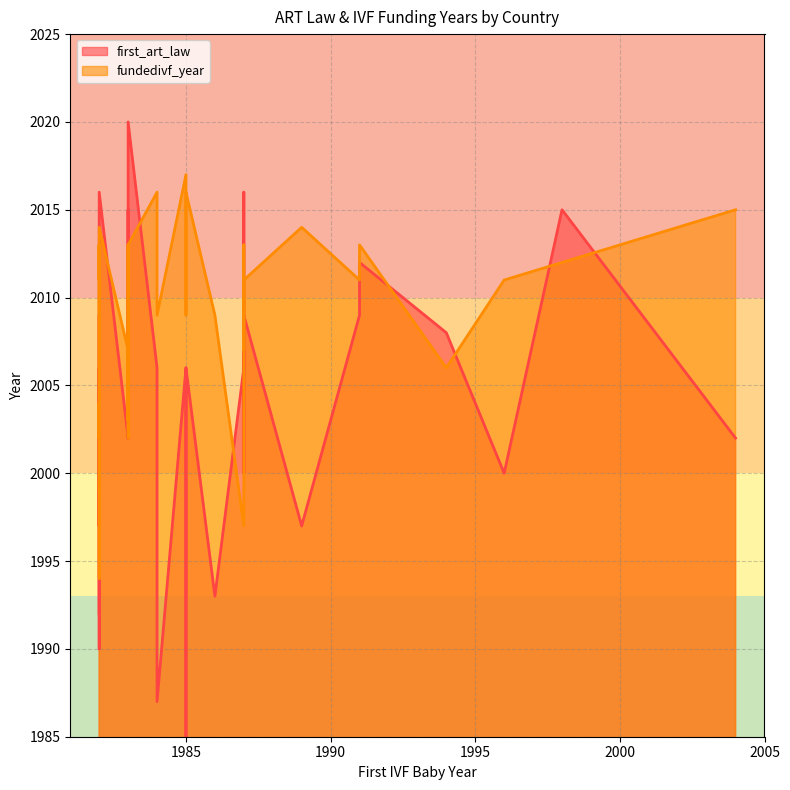

How many values in the first_art_law series exceed 2006?

12